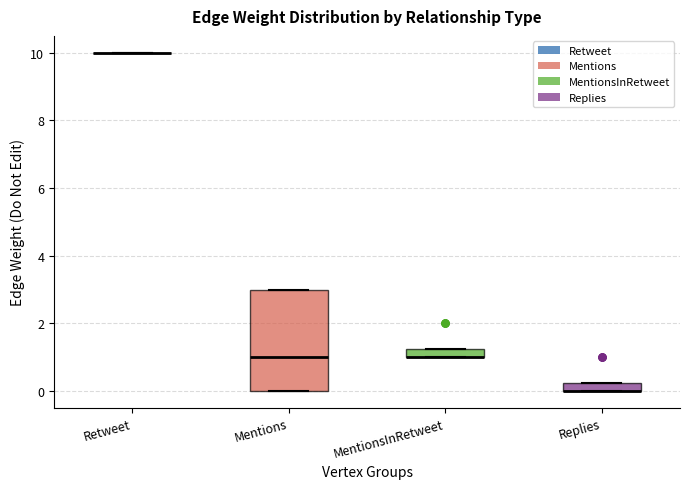

Where is the lower edge of the box for Replies on the y-axis? The values are not printed on the chart, so give them approximately, as read against the axis.

0.0